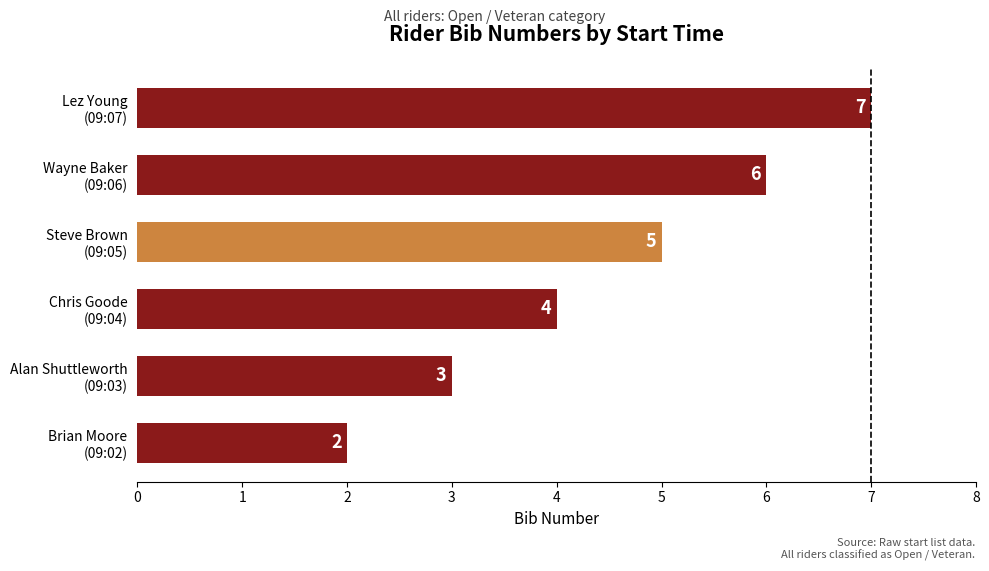

What is the sum of all values?

27